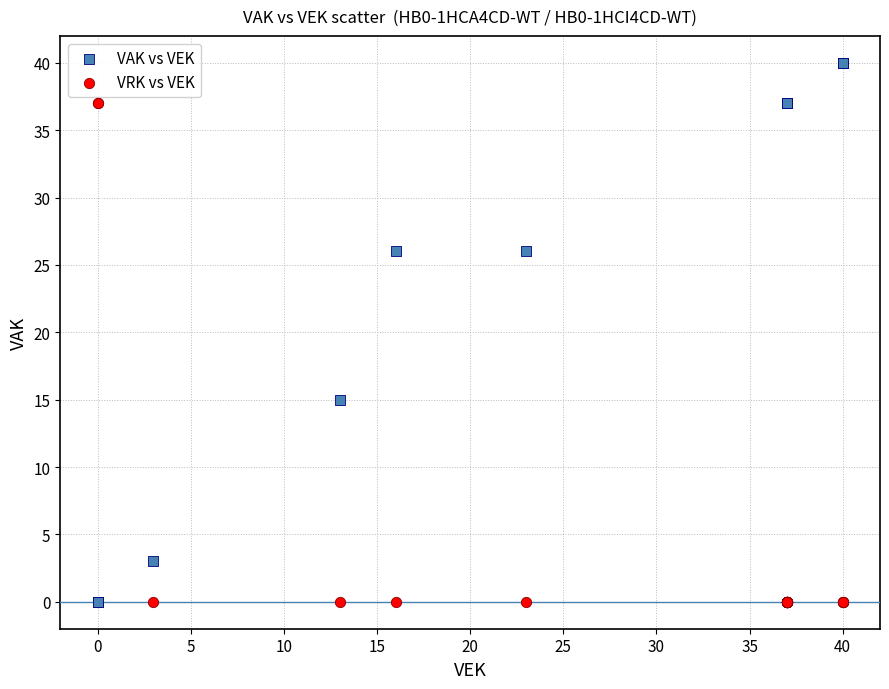

Which series reaches the maximum Y coordinate?

VAK vs VEK